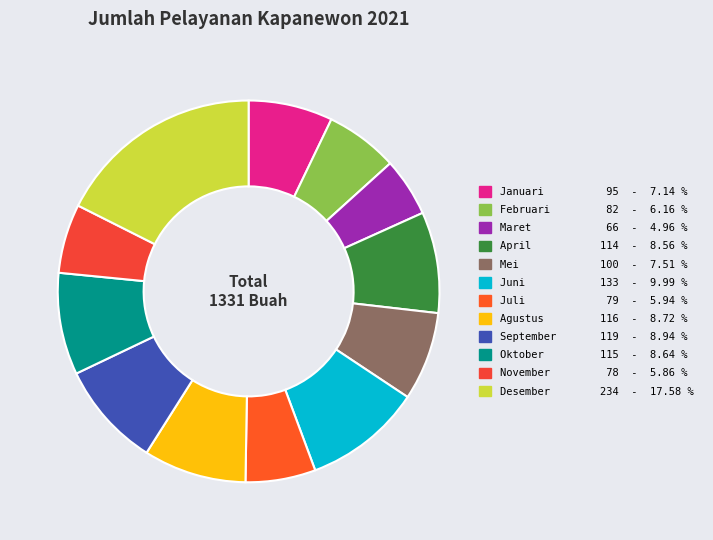

Is Februari the majority of the pie?

No